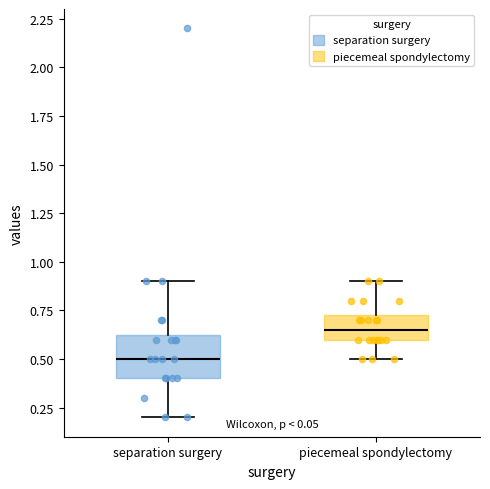

Which box's median line is the lowest?

separation surgery